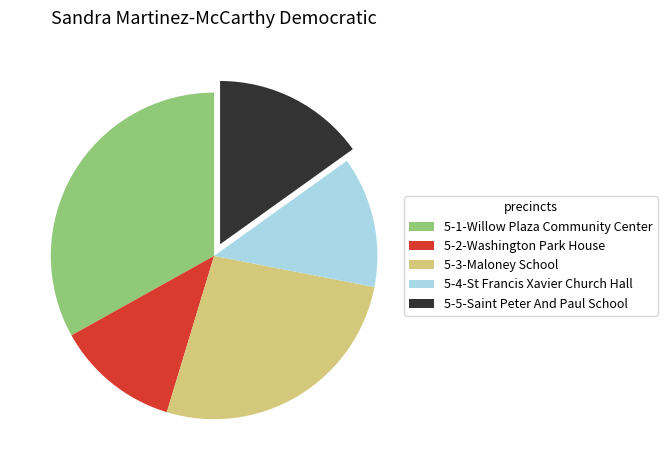

True or false: 5-3-Maloney School accounts for 34% of the total.

False